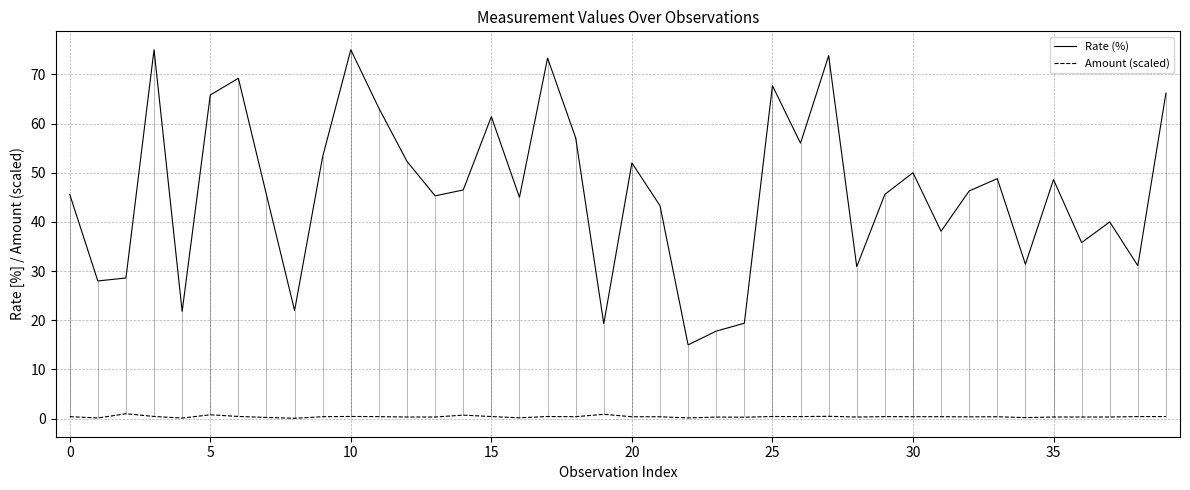

What is the sum of all Rate (%) values?

1850.9